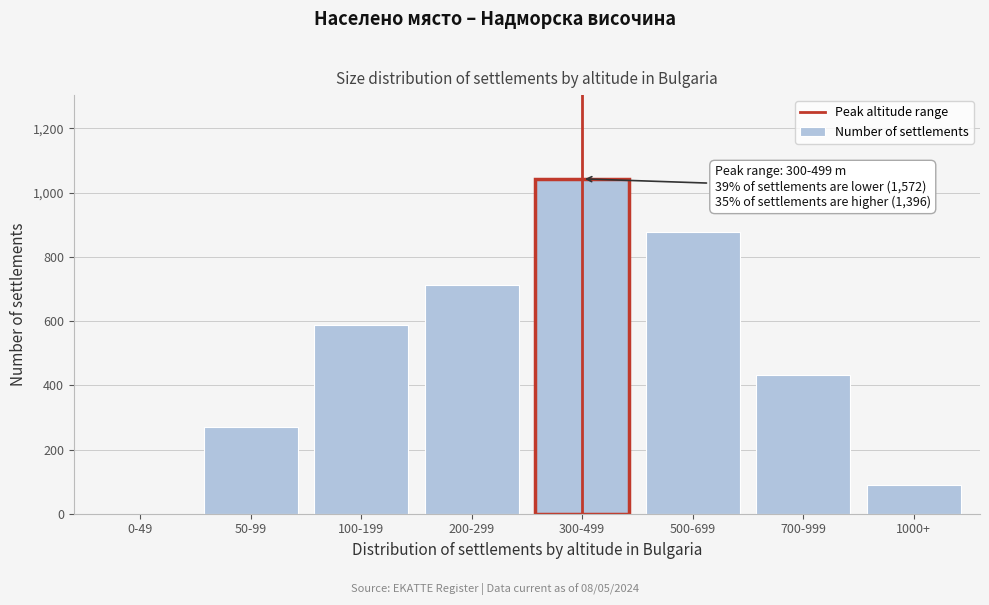

Reading left to right, extract all data points from this chart.

0-49=0	50-99=271	100-199=589	200-299=712	300-499=1043	500-699=876	700-999=432	1000+=88